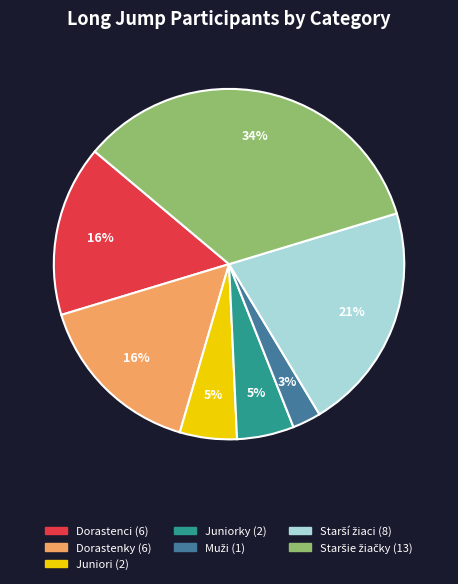

Which has a higher value, Juniori or Dorastenci?

Dorastenci